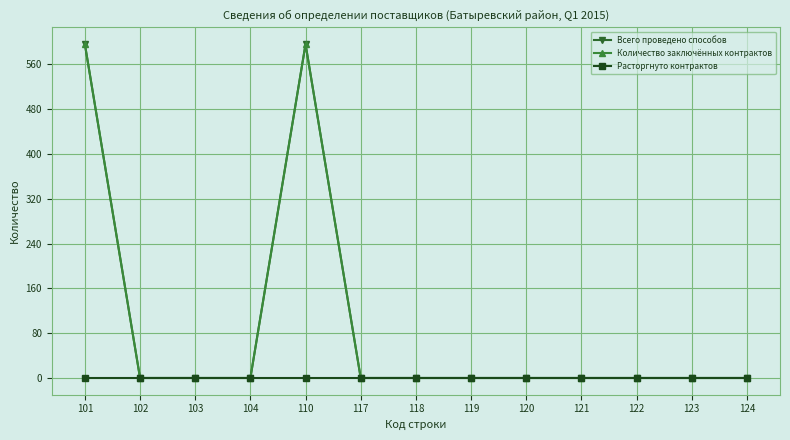

True or false: Всего проведено способов and Расторгнуто контрактов cross at least once.

False